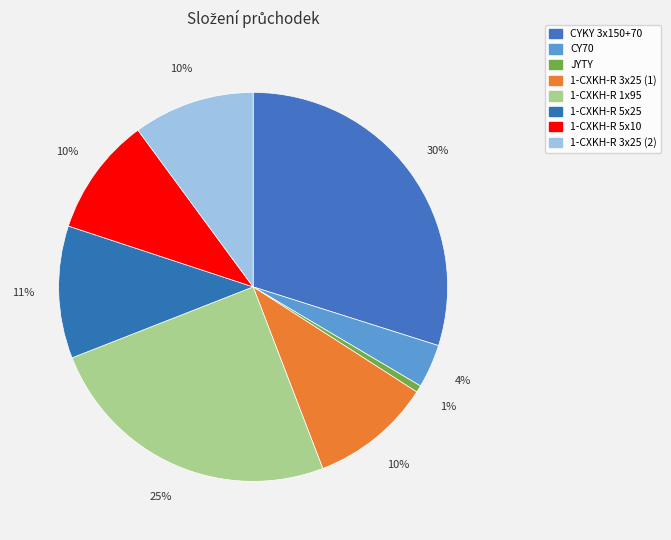

Is it true that CYKY 3x150+70 is 45% of the pie?

False